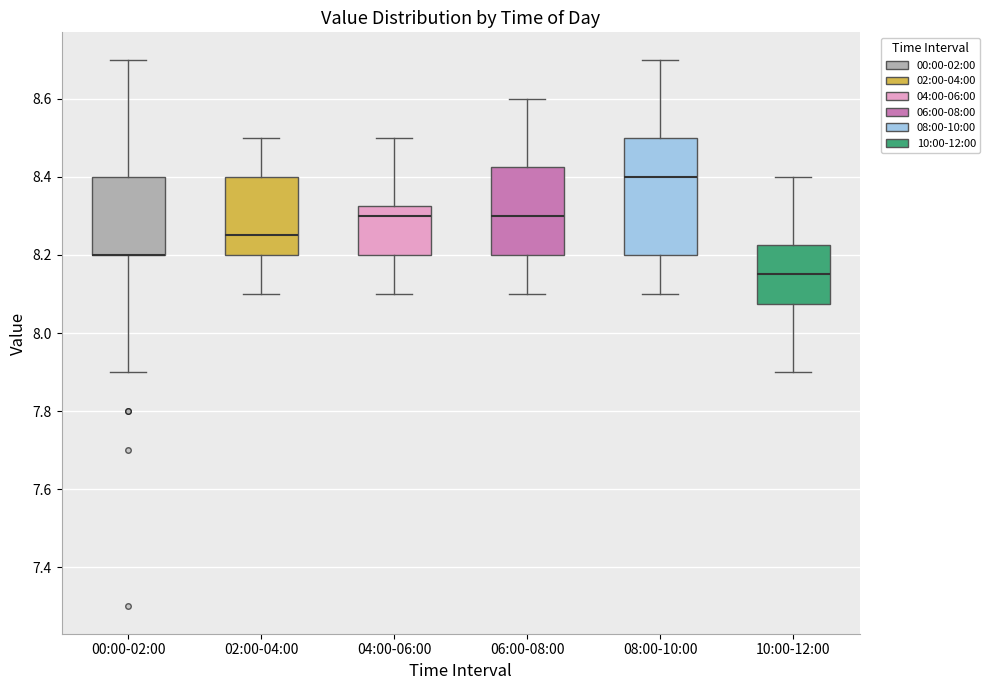

Comparing the boxes themselves (not the whiskers), which one is the tallest?

08:00-10:00